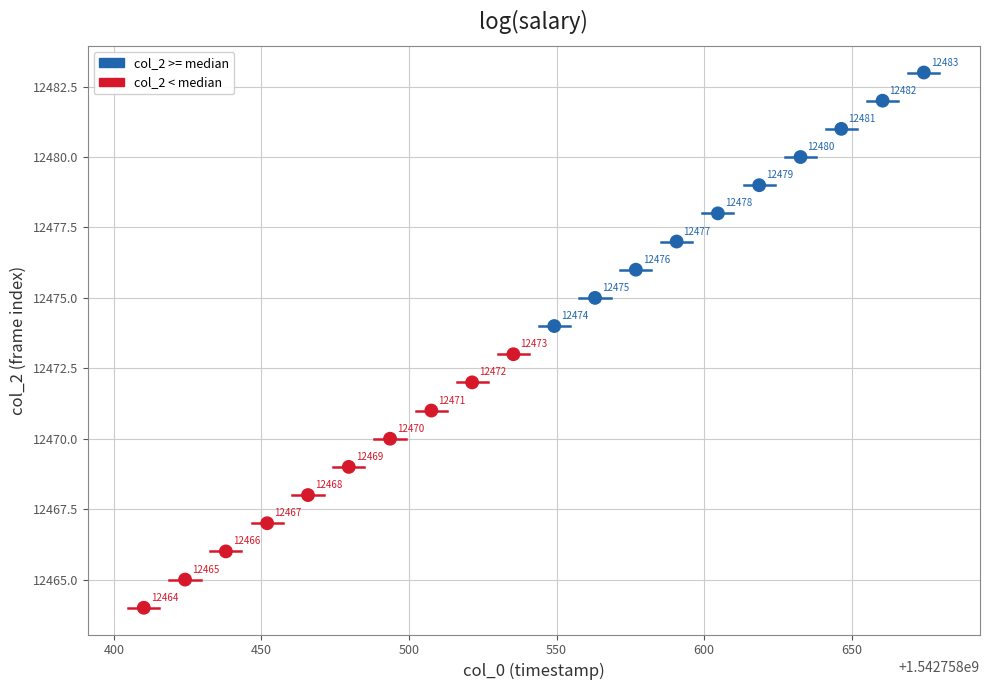

What is the range of Y values (max minus min)?

19